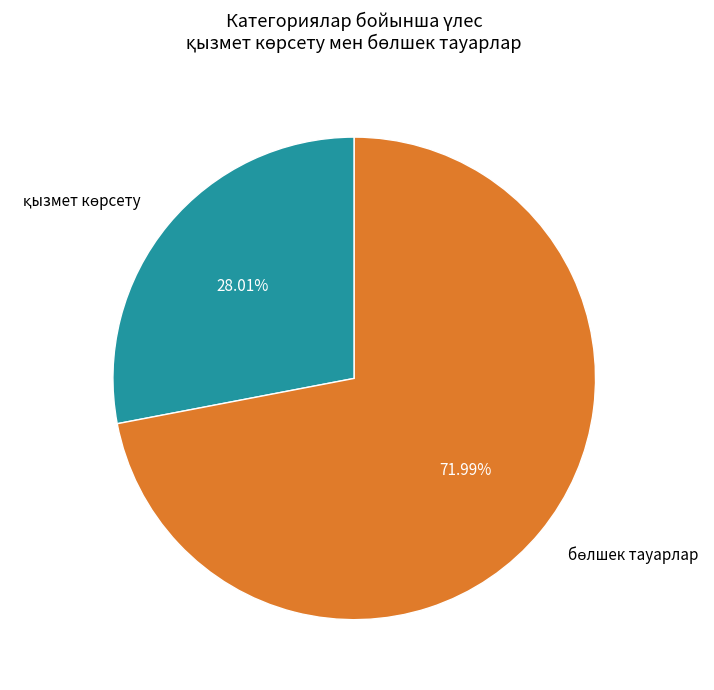

Does any single category account for the majority?

Yes